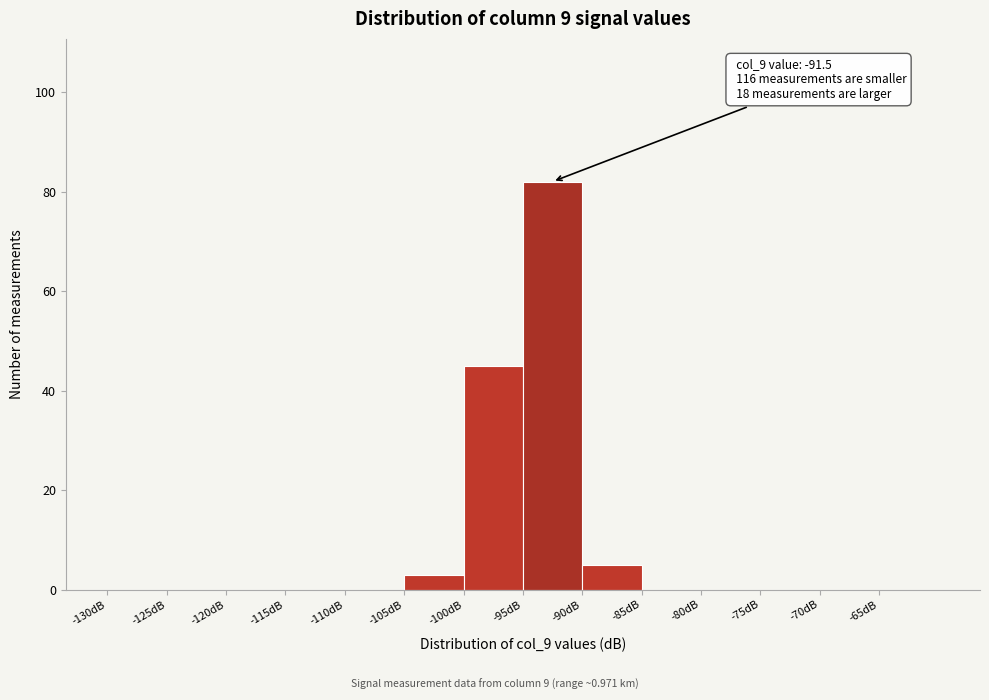

Which range on the x-axis has the tallest bar?

-95 to -90